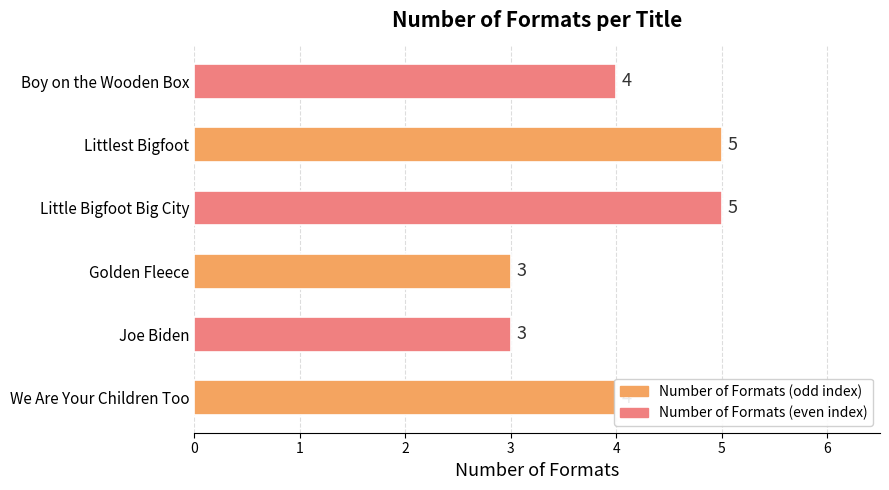

Does the chart contain stacked bars?

No